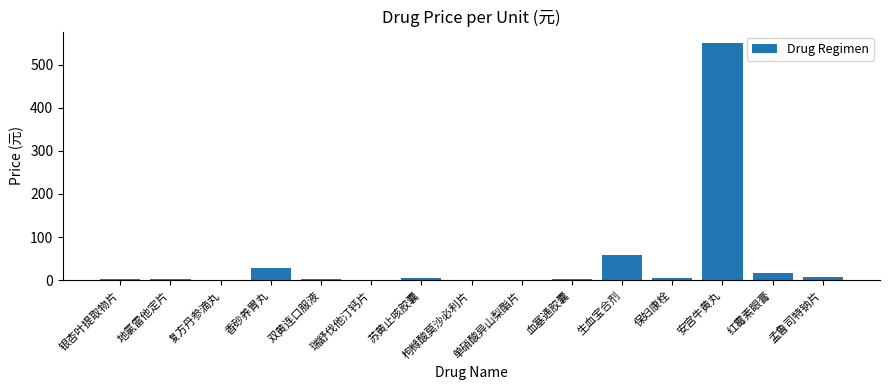

At which label is the value closest to 274?

生血宝合剂